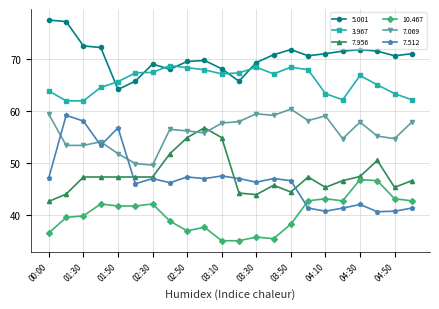

What is the sum of all 5.001 values?

1551.3